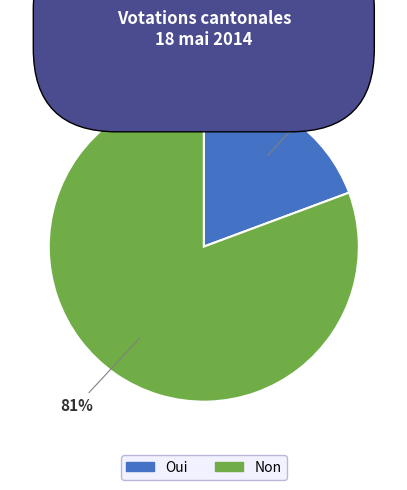

How many segments does this pie chart have?

2